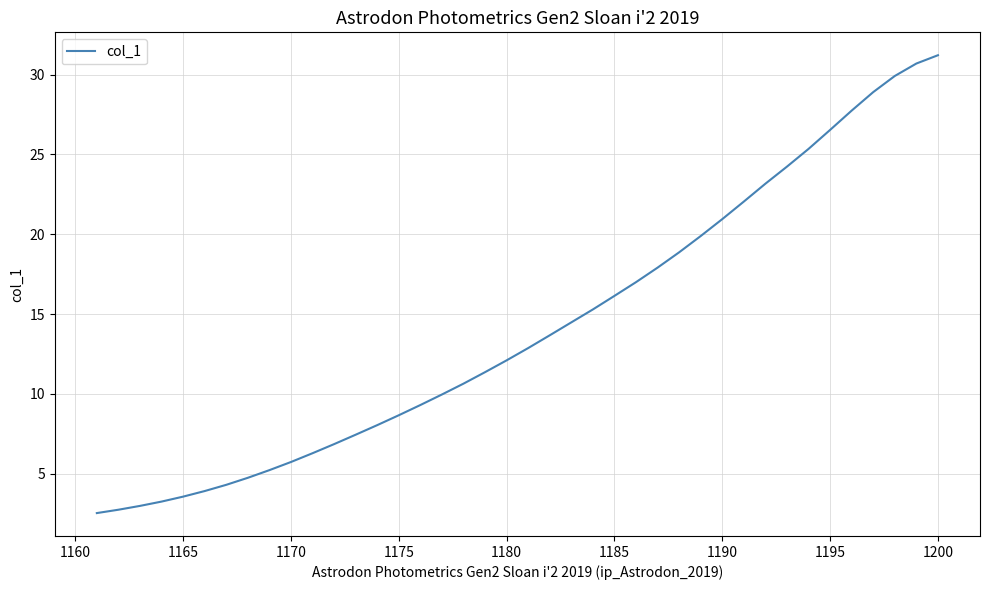

Is this an area chart (filled region under the line)?

No